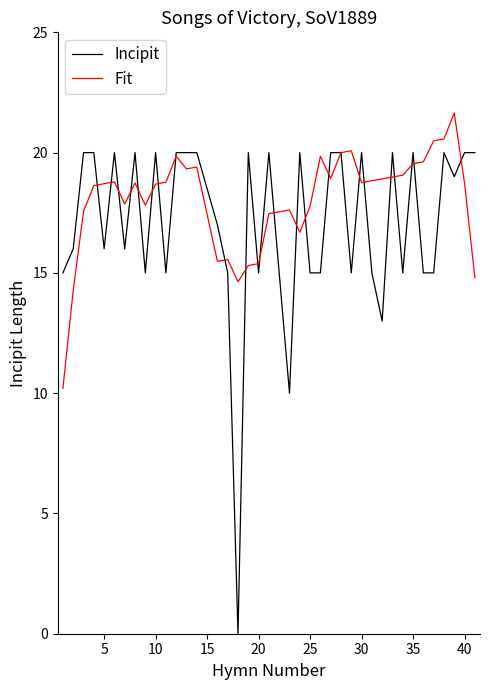

Rank the series by their maximum value, from highest to lowest.

Fit, Incipit